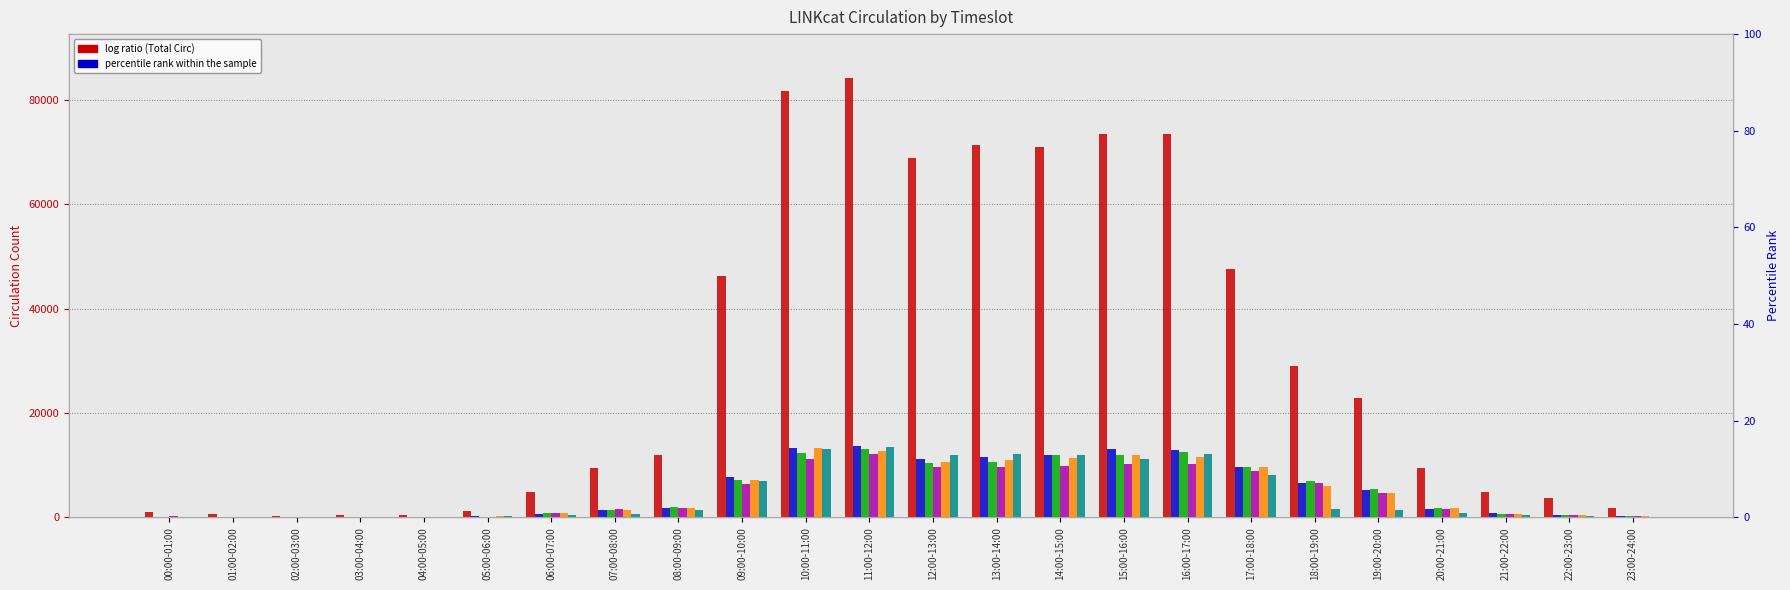

Between 03:00-04:00 and 23:00-24:00, which is larger?

23:00-24:00